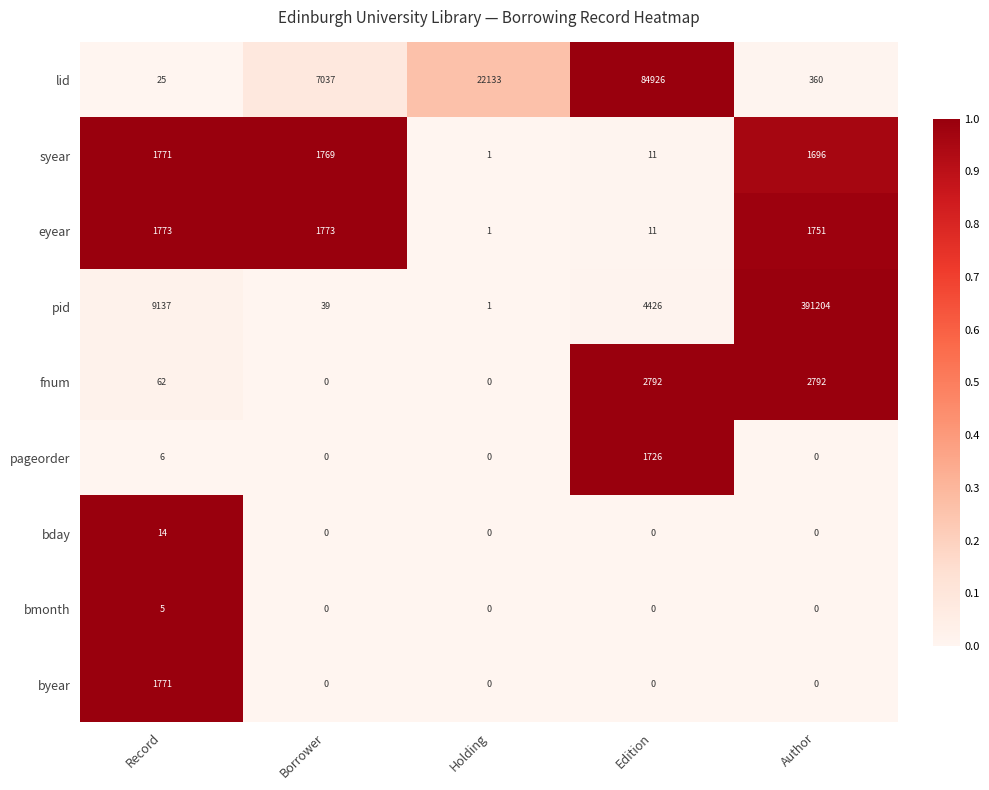

The value of pid at Holding is 1. True or false?

True